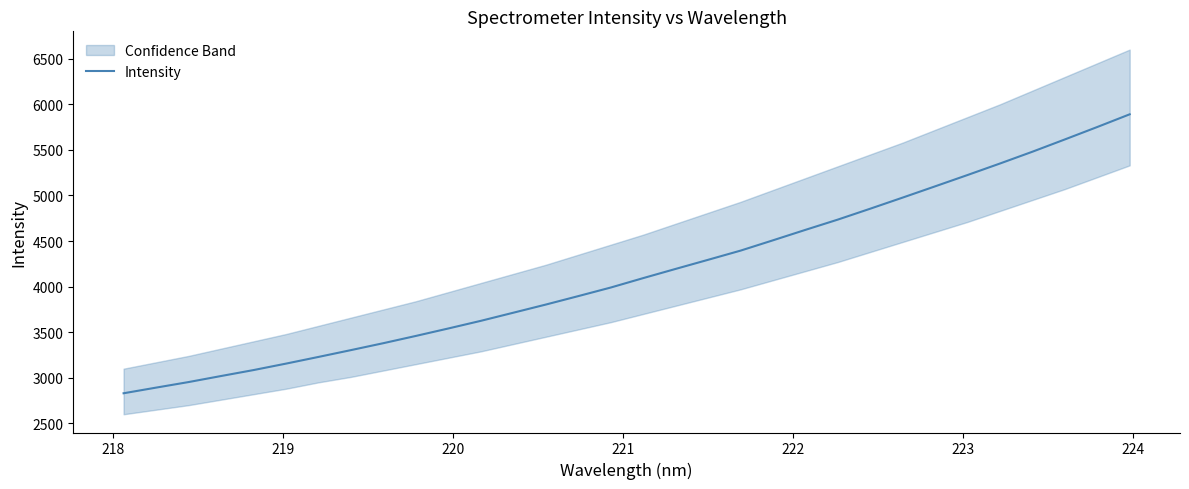

What is the minimum value for Intensity?

2830.4